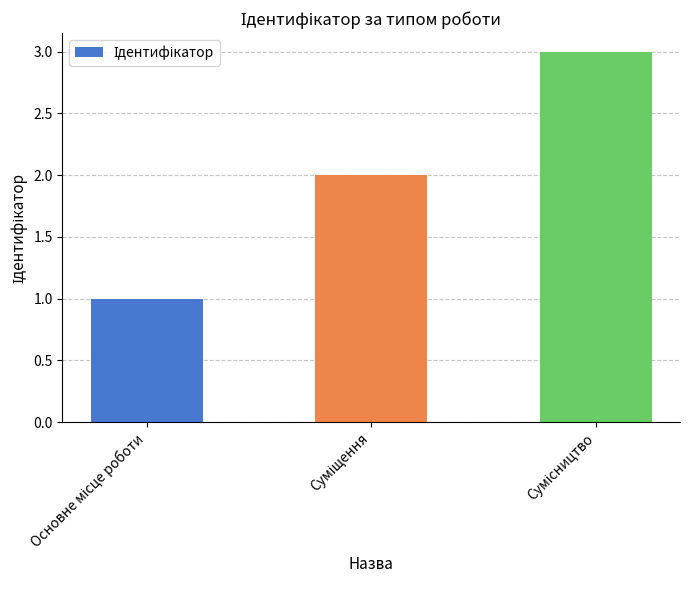

What is the maximum value shown in the chart?

3